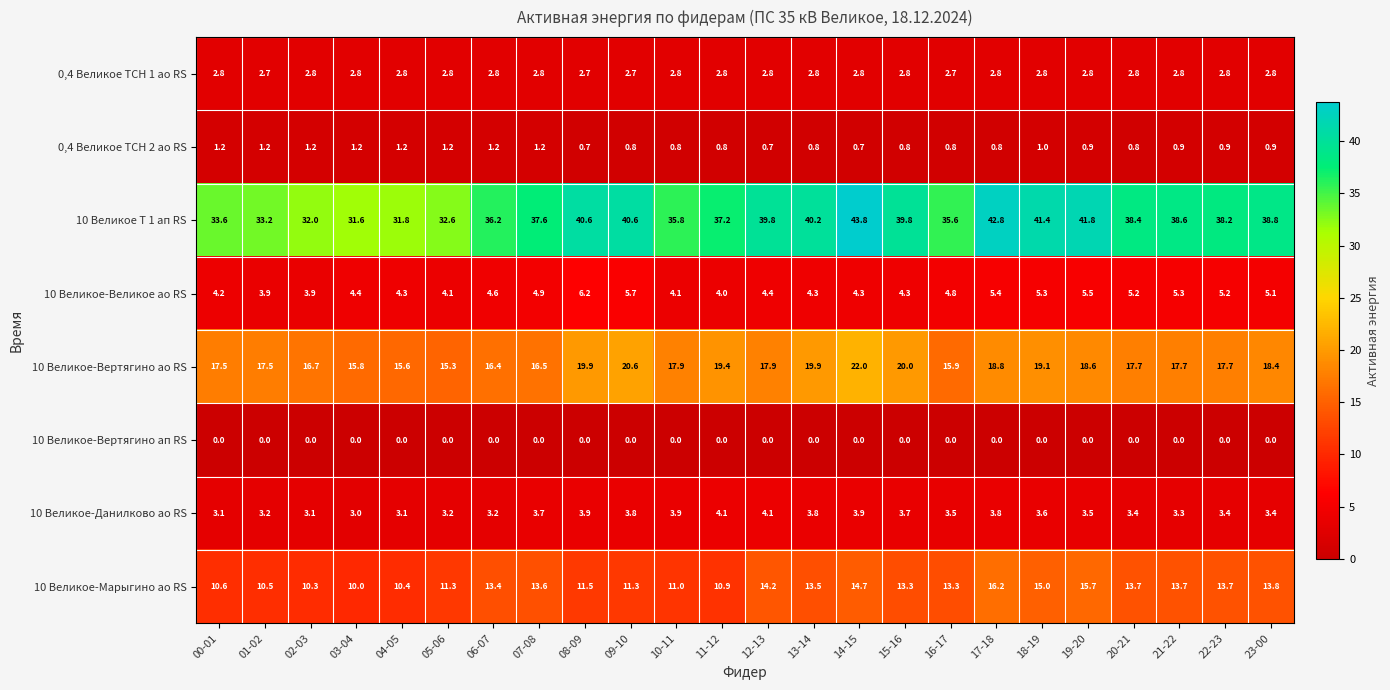

At how many categories does at least one series exceed 34?

18